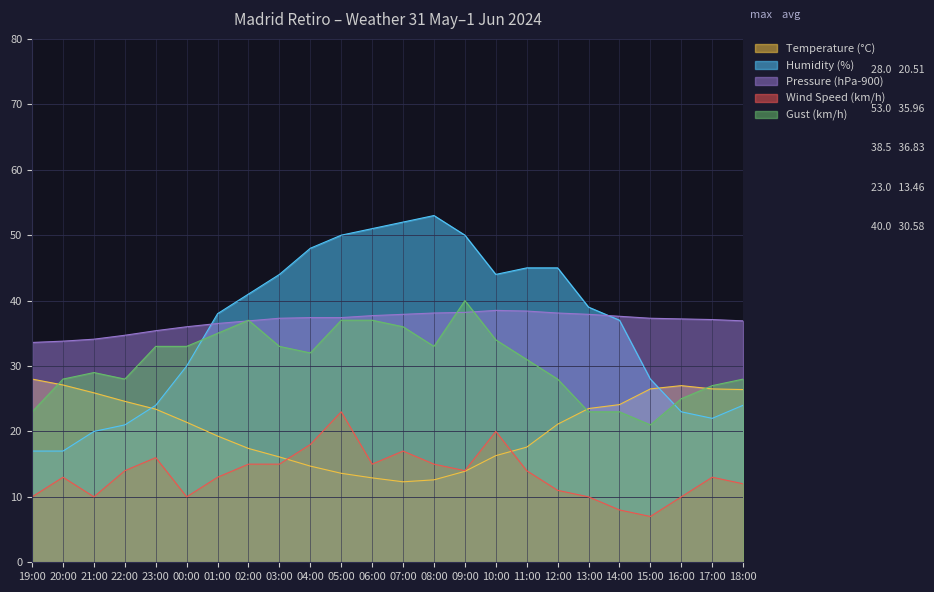

The Gust (km/h) series shows 23.0 at 13:00. True or false?

True